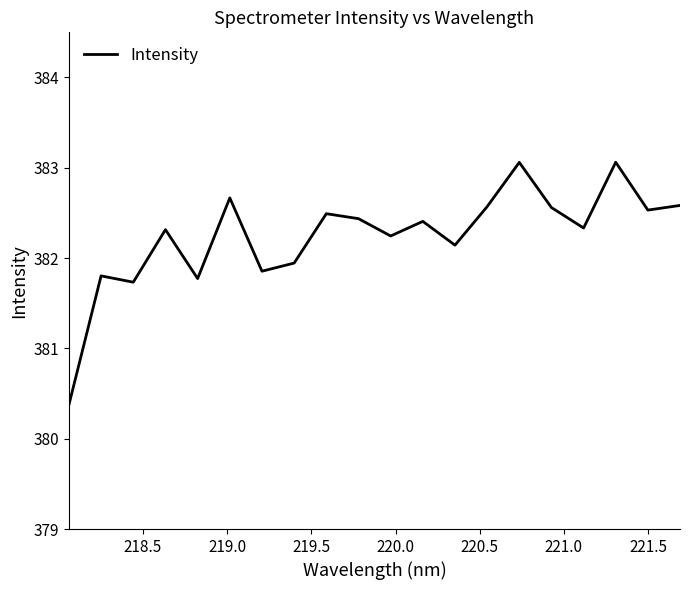

What is the smallest value displayed?

380.4